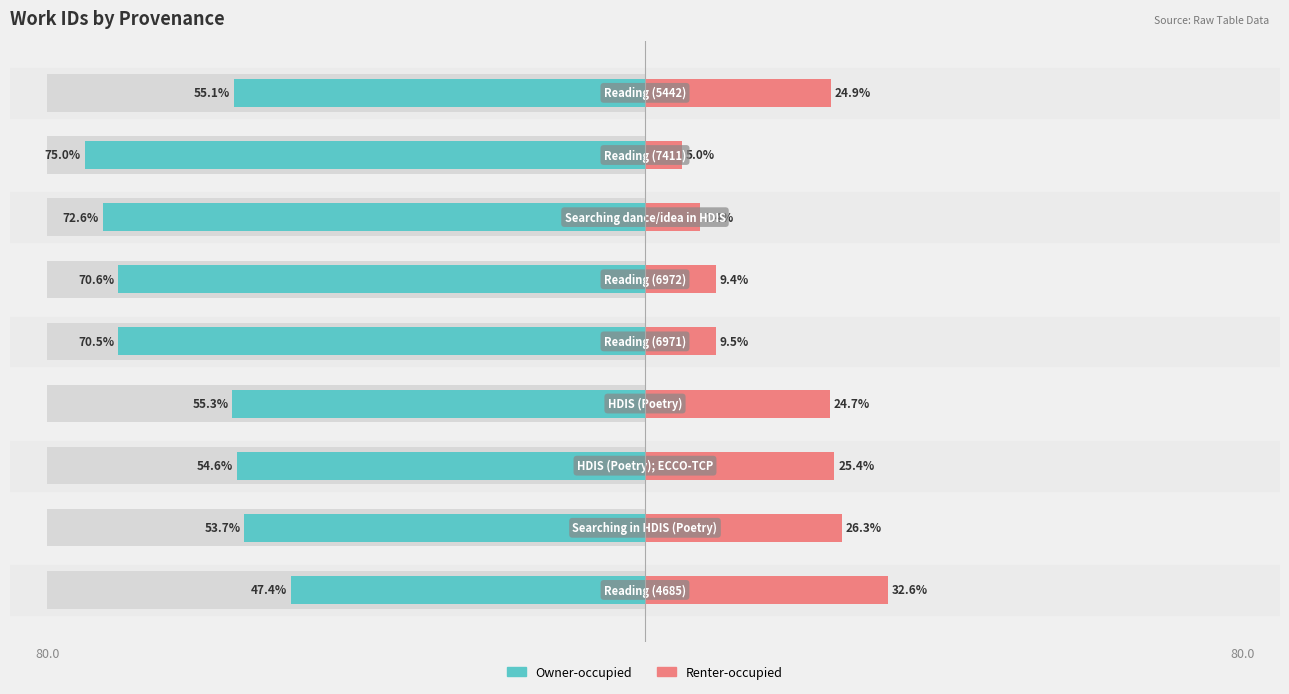

Are the bars horizontal?

Yes